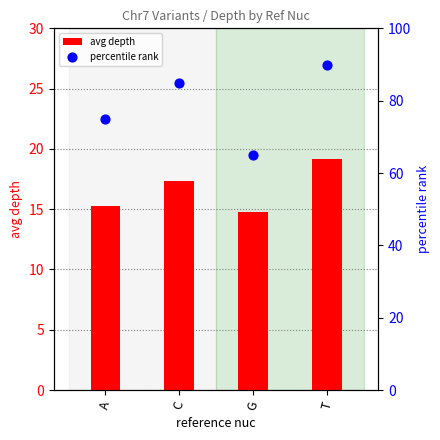

Which series has the largest total across all categories?

percentile rank